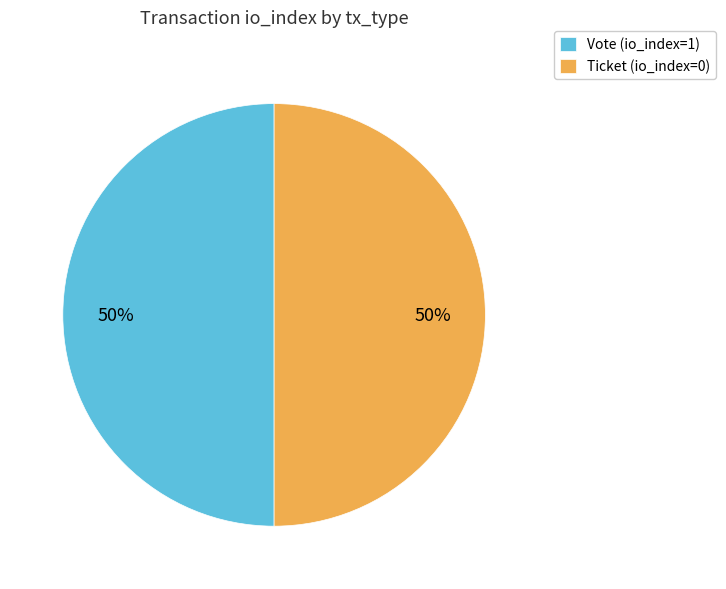

Is it true that Ticket (io_index=0) is 64% of the pie?

False